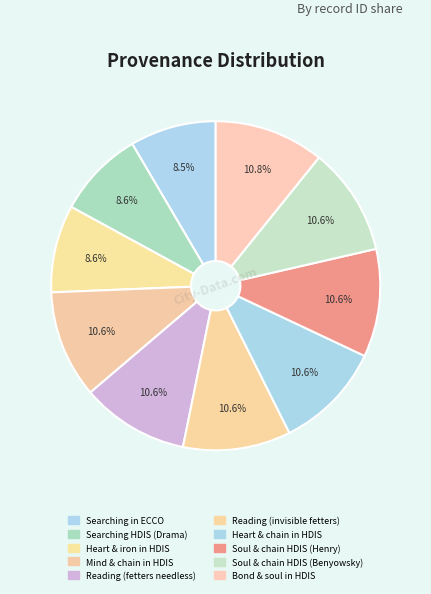

How many slices are in this pie chart?

10